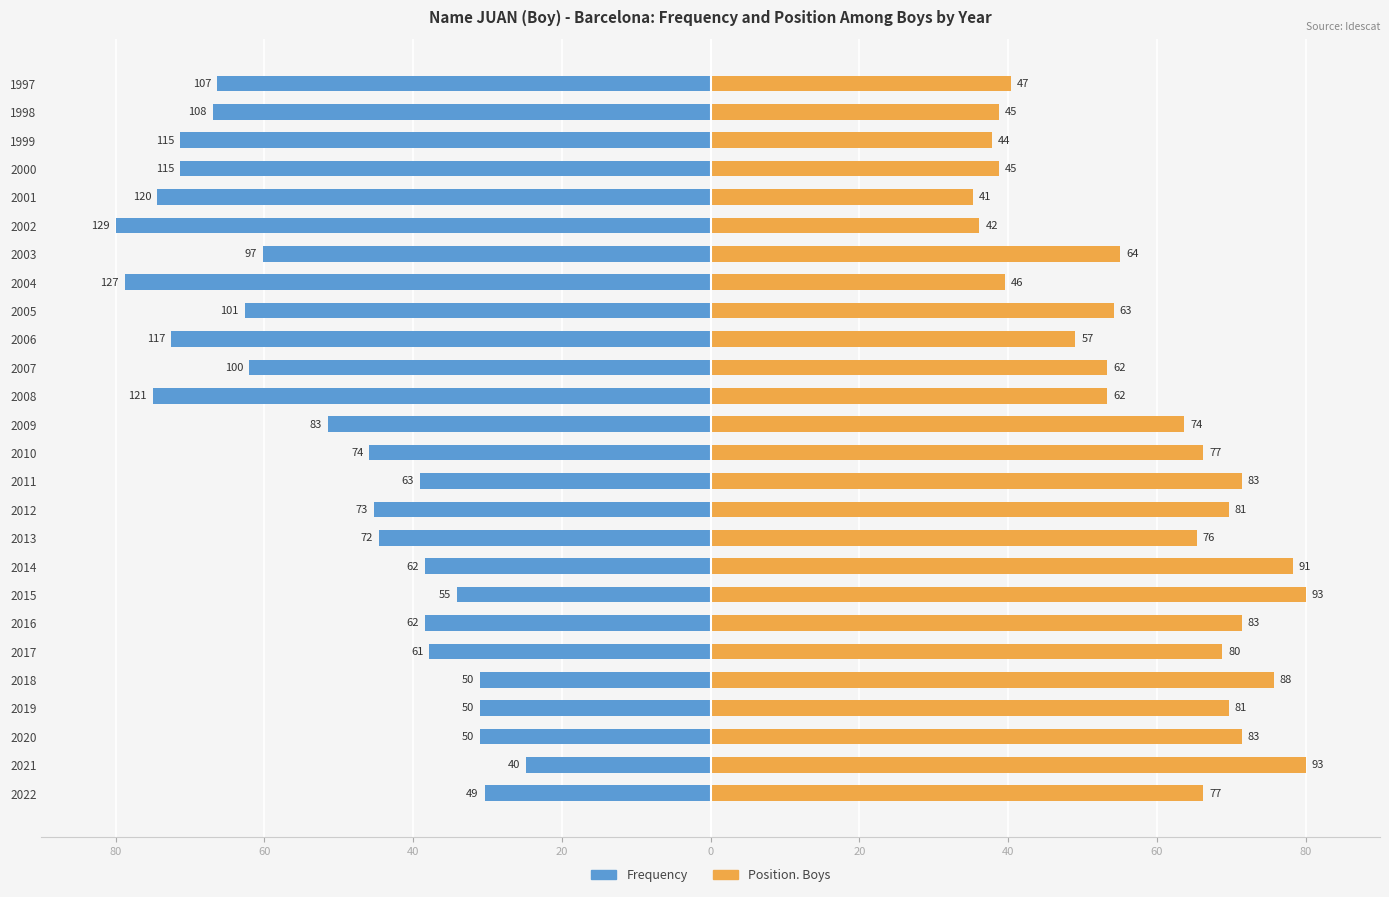

At 2013, list the series in order from largest to smallest.

Position. Boys, Frequency